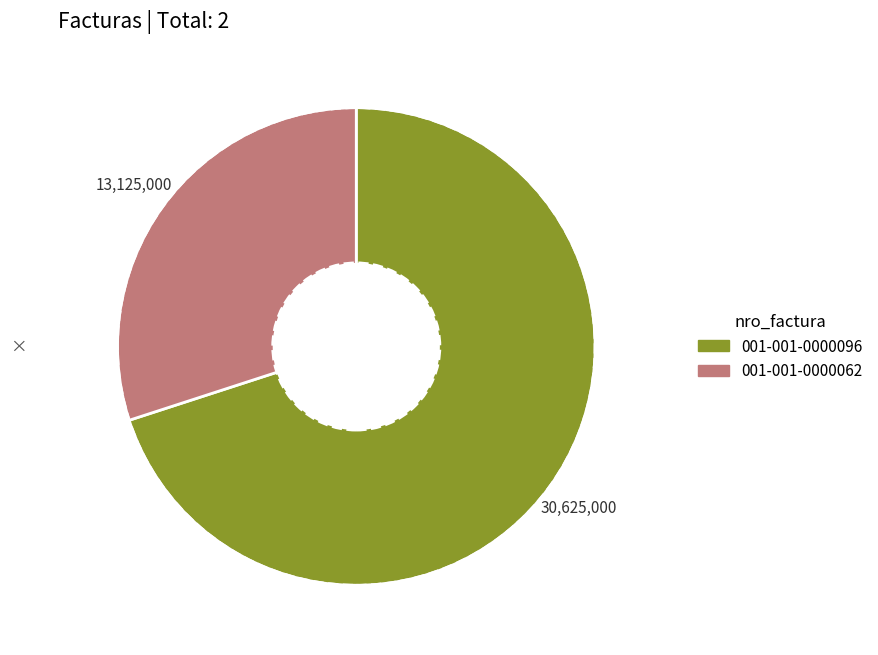

What is the ratio of the value at 001-001-0000096 to the value at 001-001-0000062?

2.3